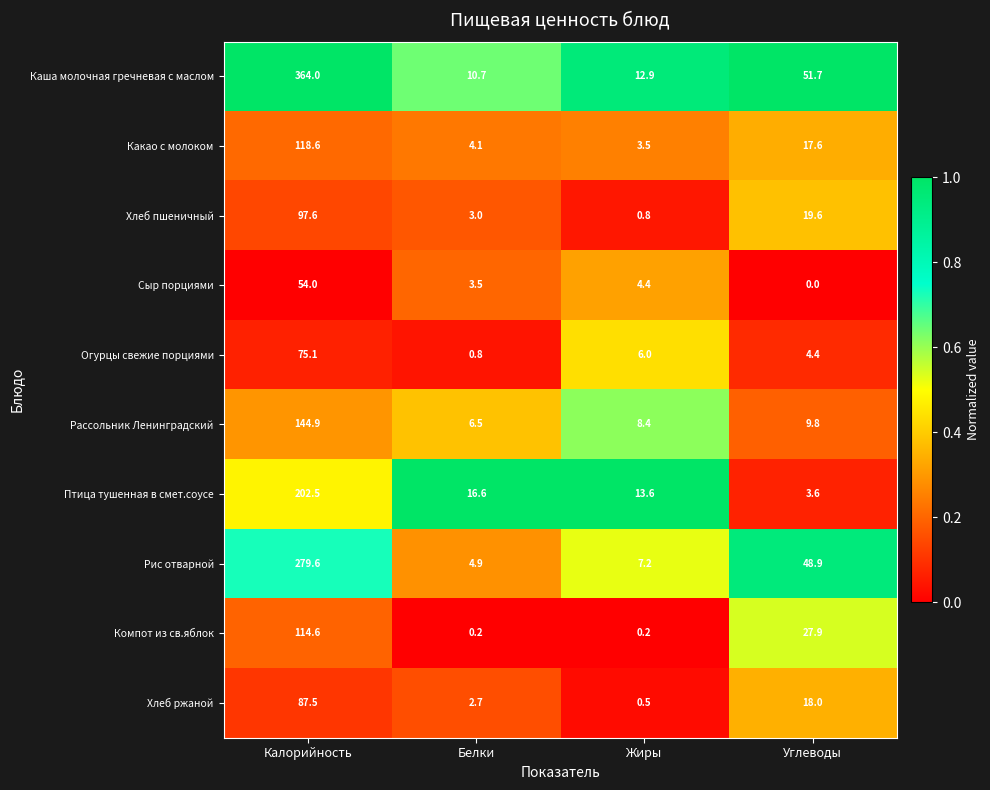

Is it true that Сыр порциями equals 54.0 at Калорийность?

True